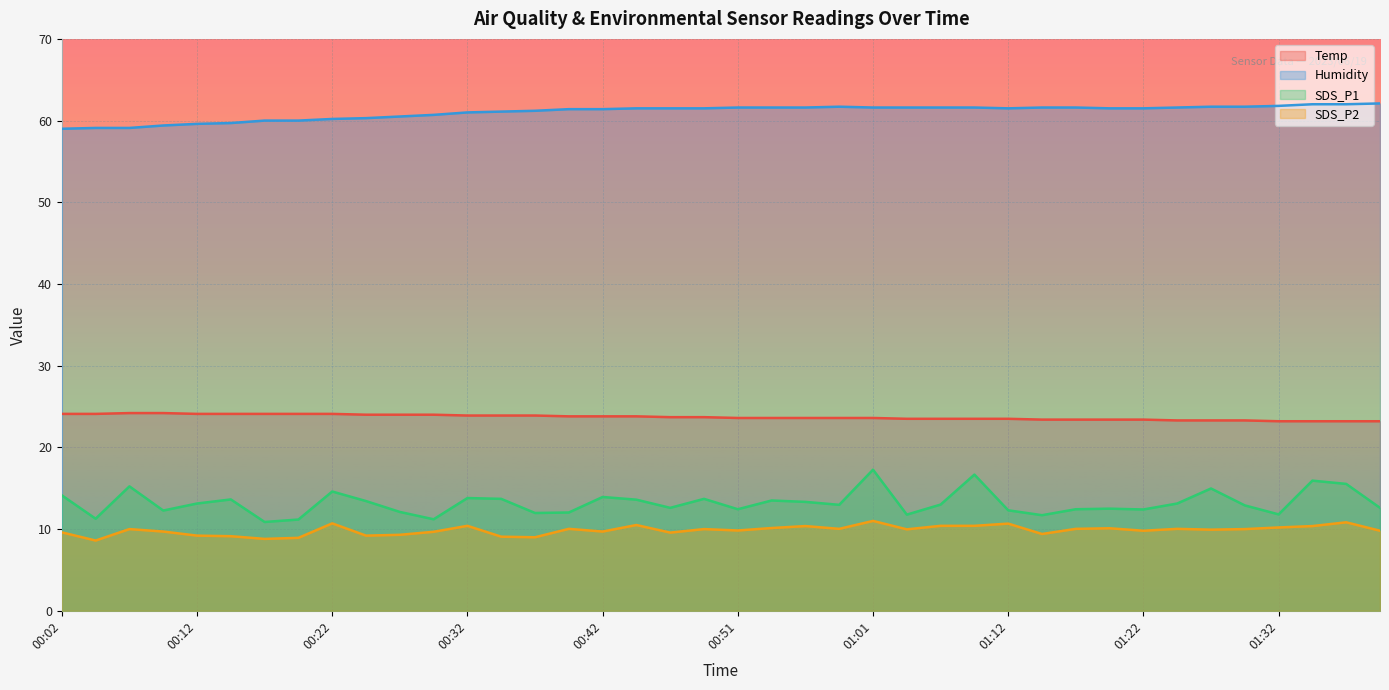

Which series has the widest spread of values?

SDS_P1